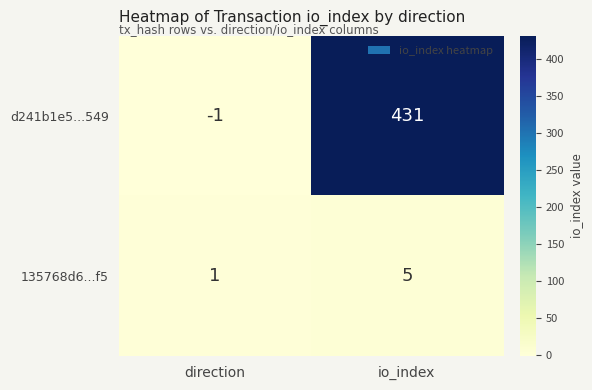

Is it true that d241b1e5...549 equals 431 at io_index?

True